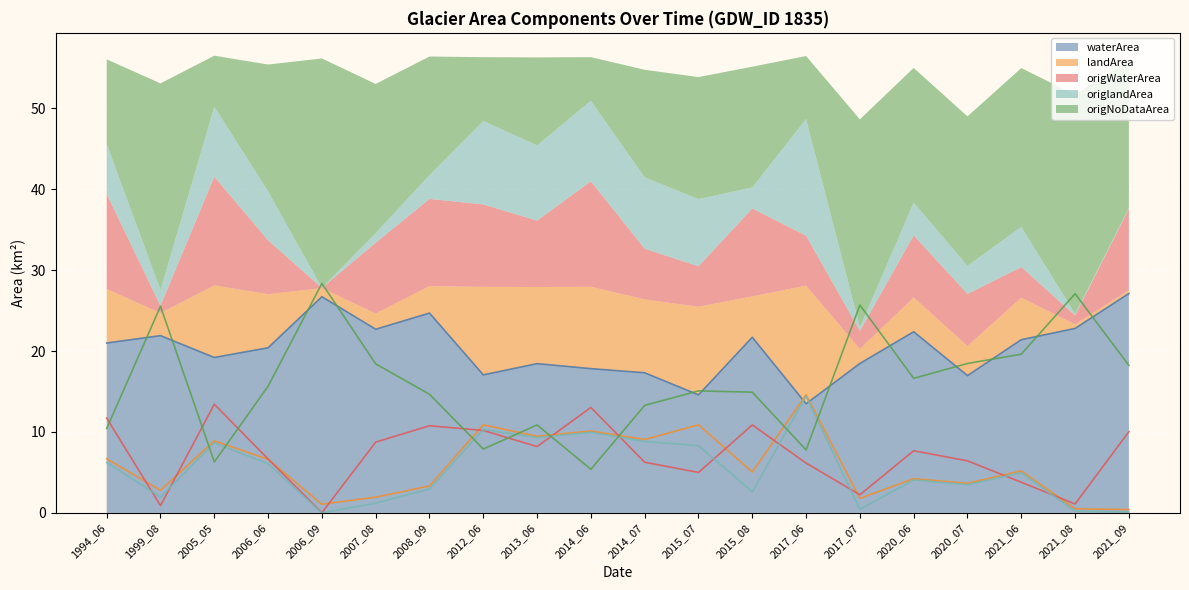

What is the average value of the origWaterArea series?

7.2